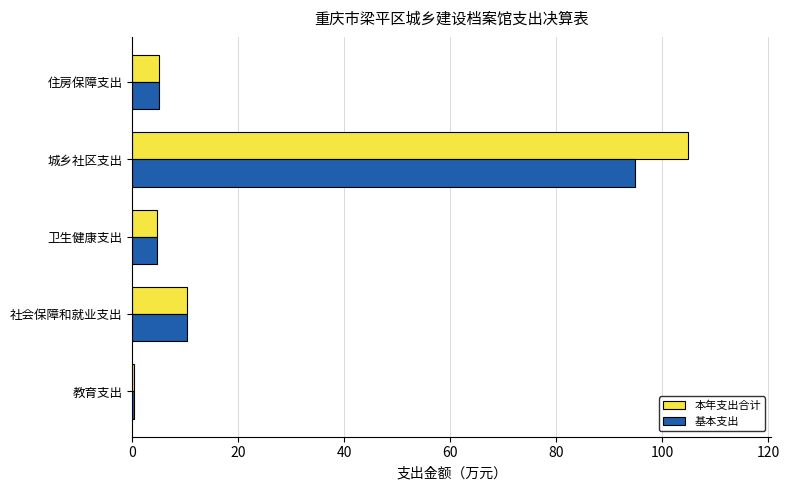

What is the maximum value shown in the chart?

104.8